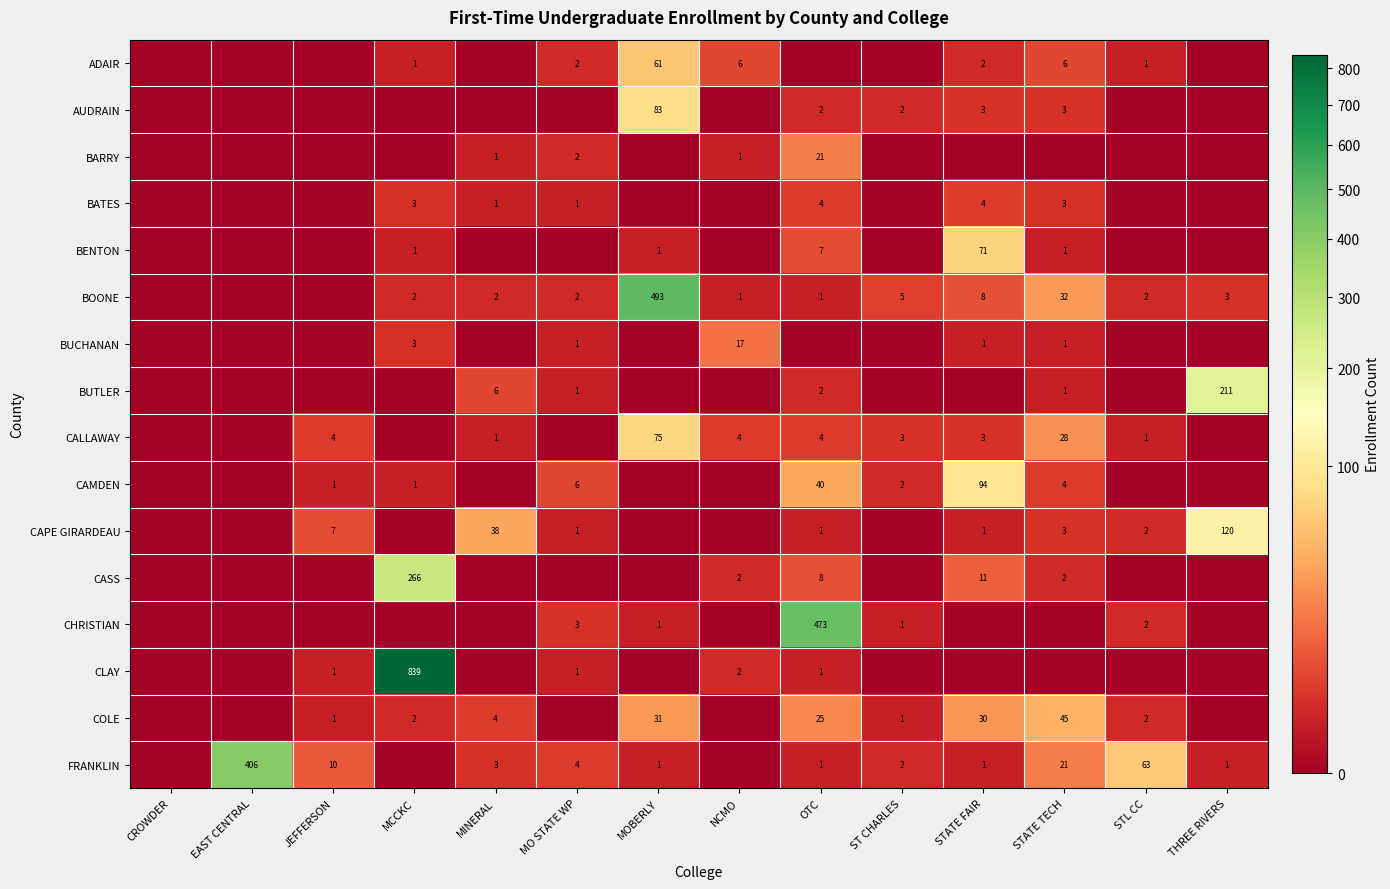

True or false: CAPE GIRARDEAU has a value of 3 at STATE TECH.

True